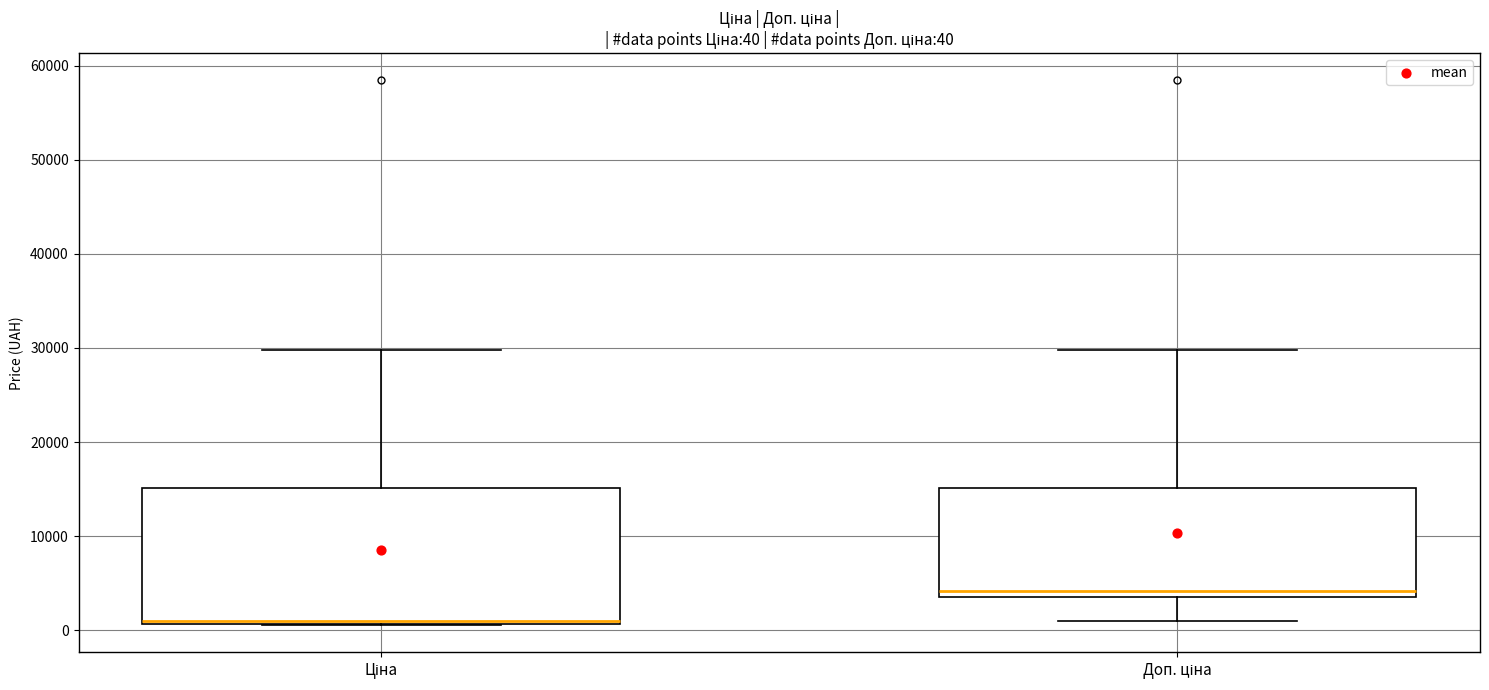

Which box has the highest median line?

Доп. ціна